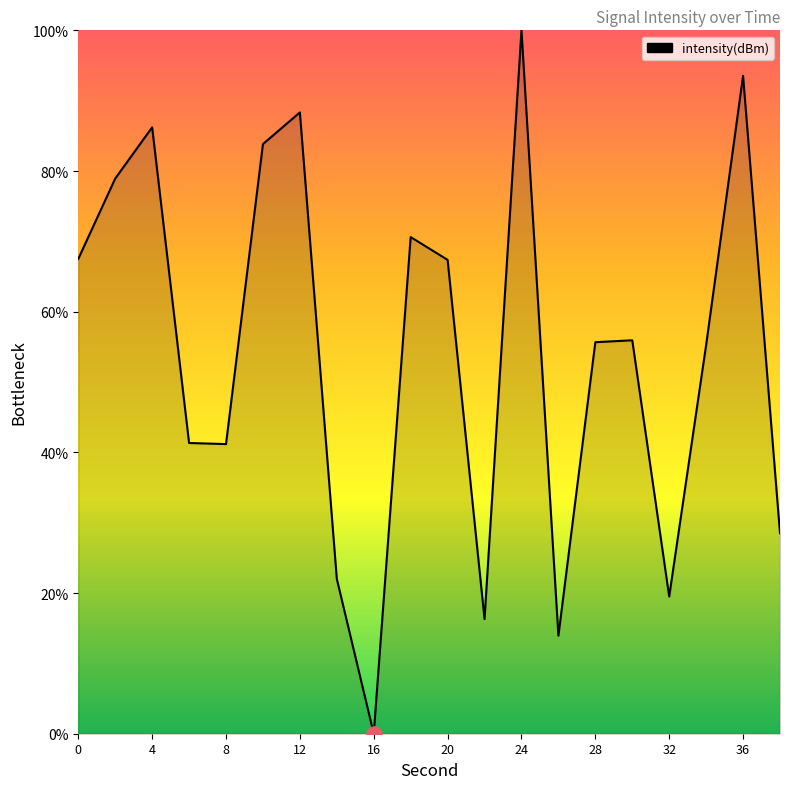

What is the difference between the maximum and minimum values?

100.0